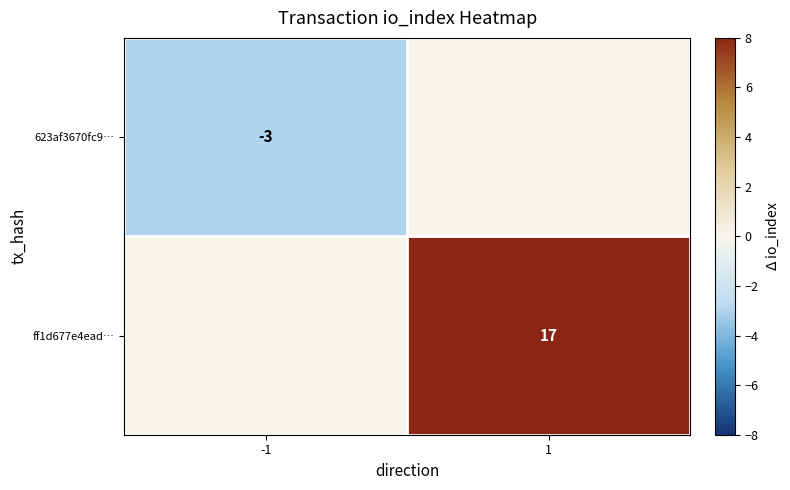

True or false: ff1d677e4ead… has a value of 17 at 1.

True